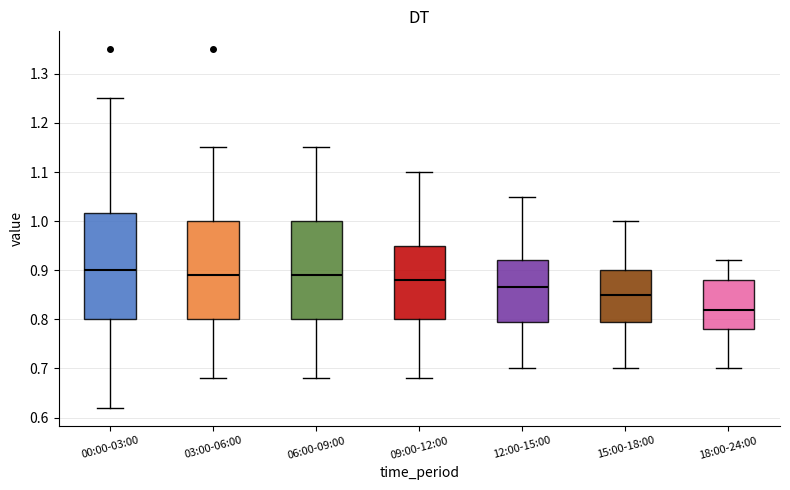

Which box is the tallest, from its lower edge to its upper edge?

00:00-03:00